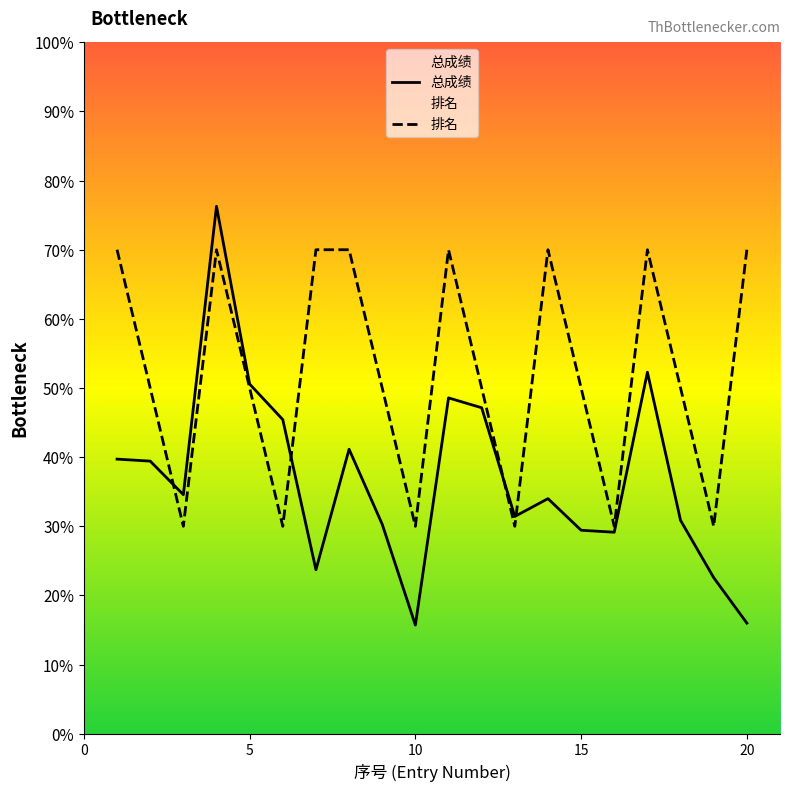

What is the difference between the second highest and second lowest values in the 总成绩 series?

36.3